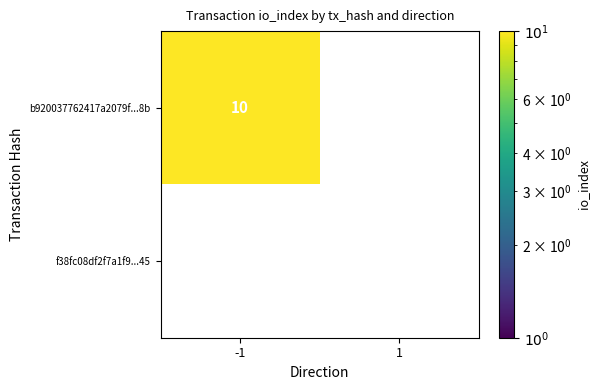

Which series has the widest spread of values?

b920037762417a2079f652050888a9c70f55e8b